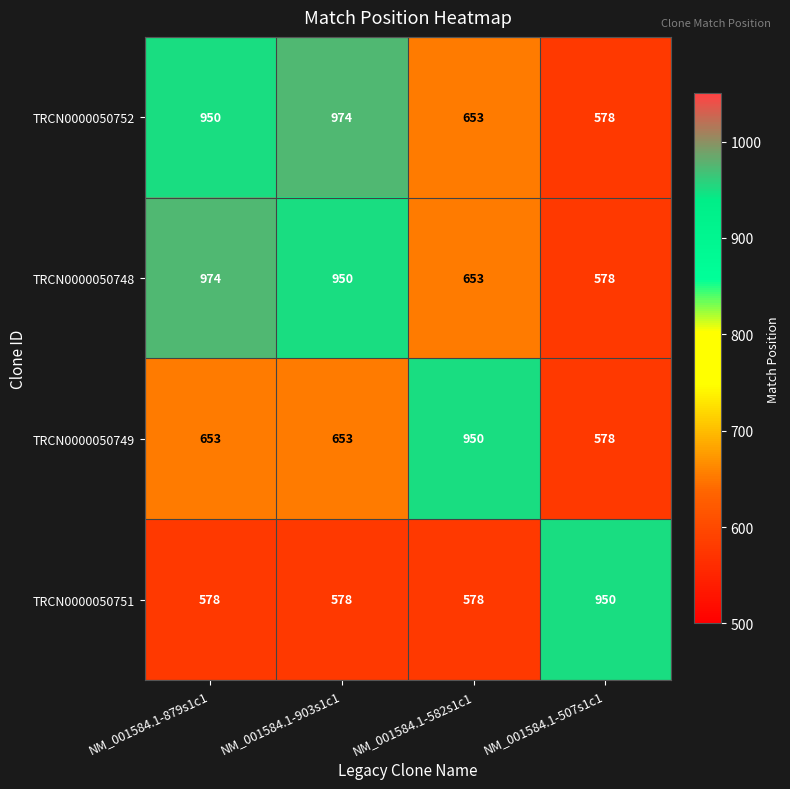

True or false: TRCN0000050749 has a value of 653 at NM_001584.1-879s1c1.

True